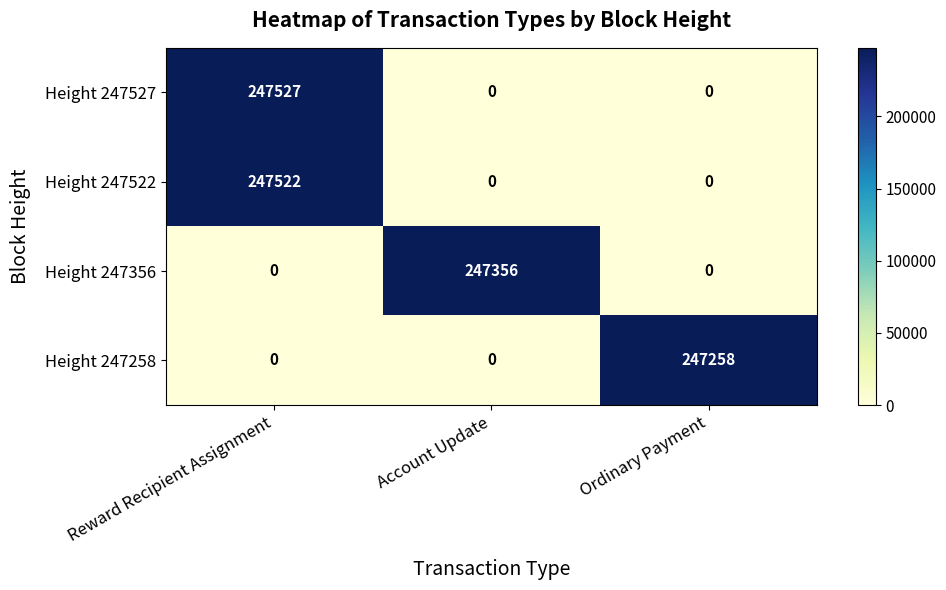

Reading right to left, what are all the values shown in this chart?

Height 247527: Ordinary Payment=0	Account Update=0	Reward Recipient Assignment=247527
Height 247522: Ordinary Payment=0	Account Update=0	Reward Recipient Assignment=247522
Height 247356: Ordinary Payment=0	Account Update=247356	Reward Recipient Assignment=0
Height 247258: Ordinary Payment=247258	Account Update=0	Reward Recipient Assignment=0